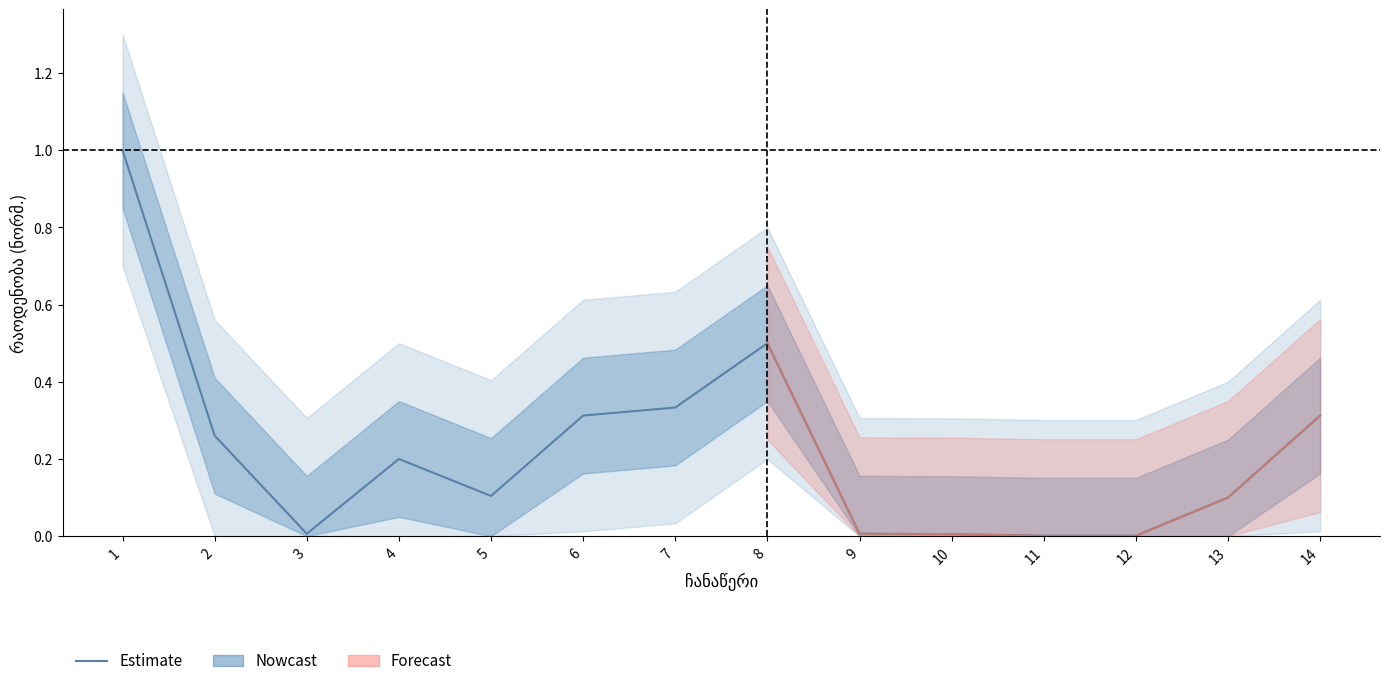

List the labels in order of value, smallest first.

11, 12, 10, 3, 9, 13, 5, 4, 2, 6, 14, 7, 8, 1